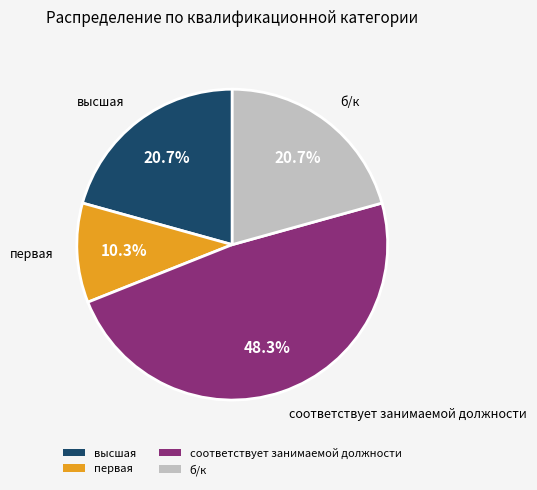

What is the largest slice in the pie chart?

соответствует занимаемой должности